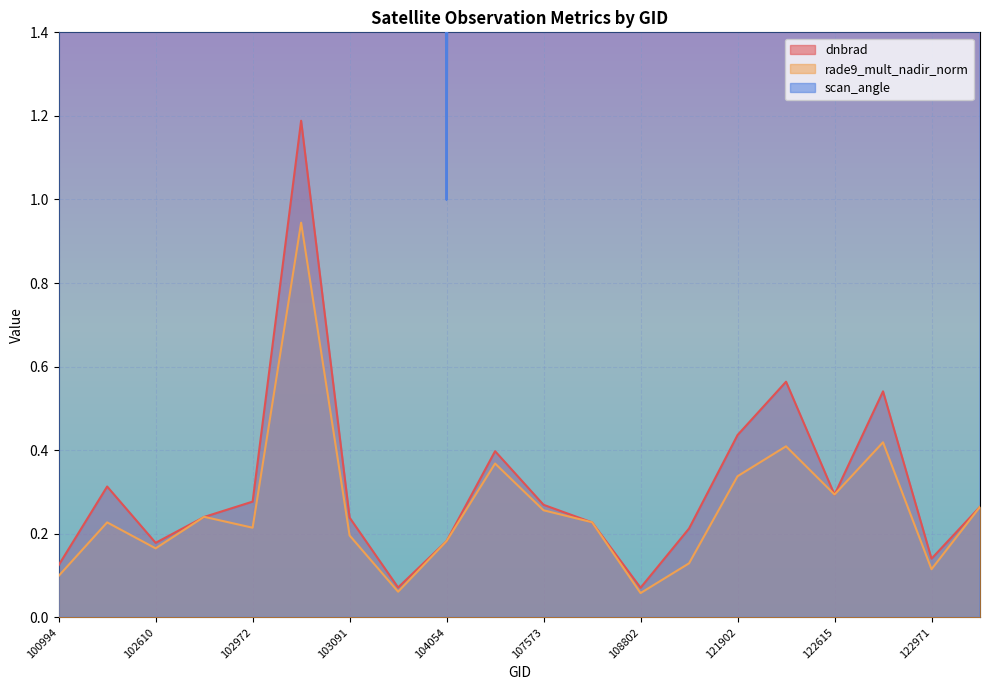

What is the spread (max minus min) of values at 108455?

19.2